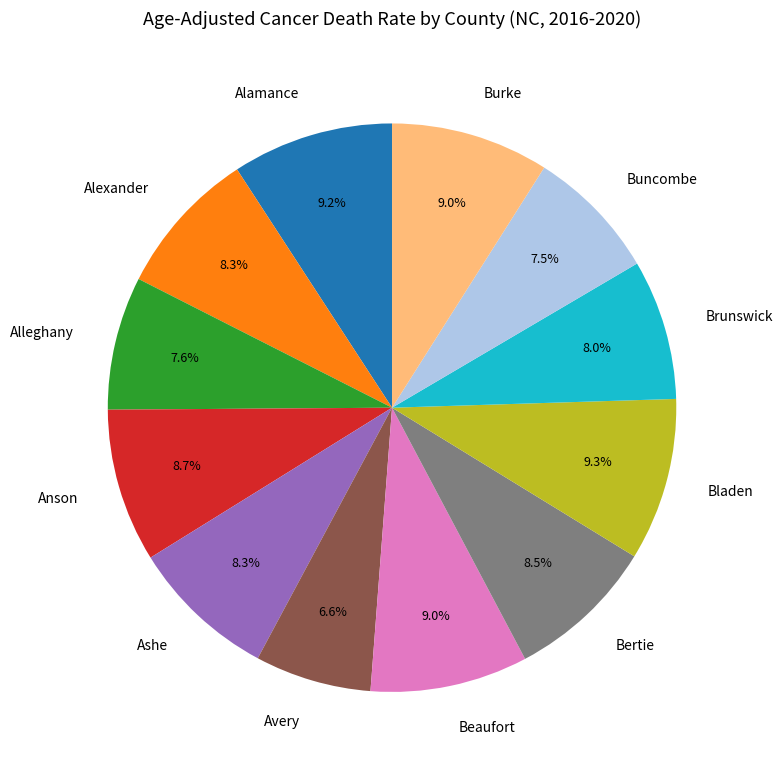

What percentage do Burke and Anson together represent?

17.7%